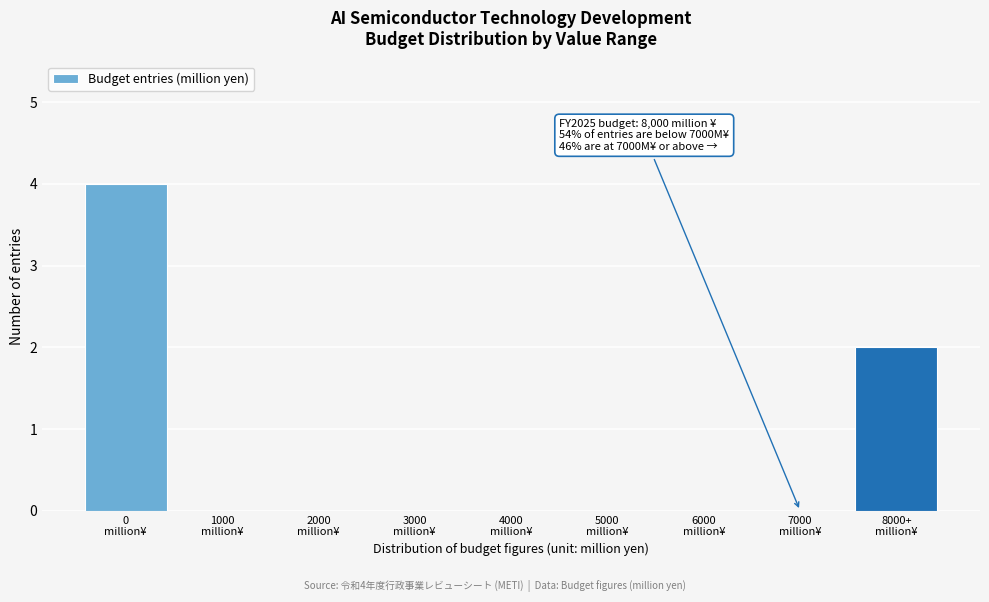

What is the sum of all values?

6